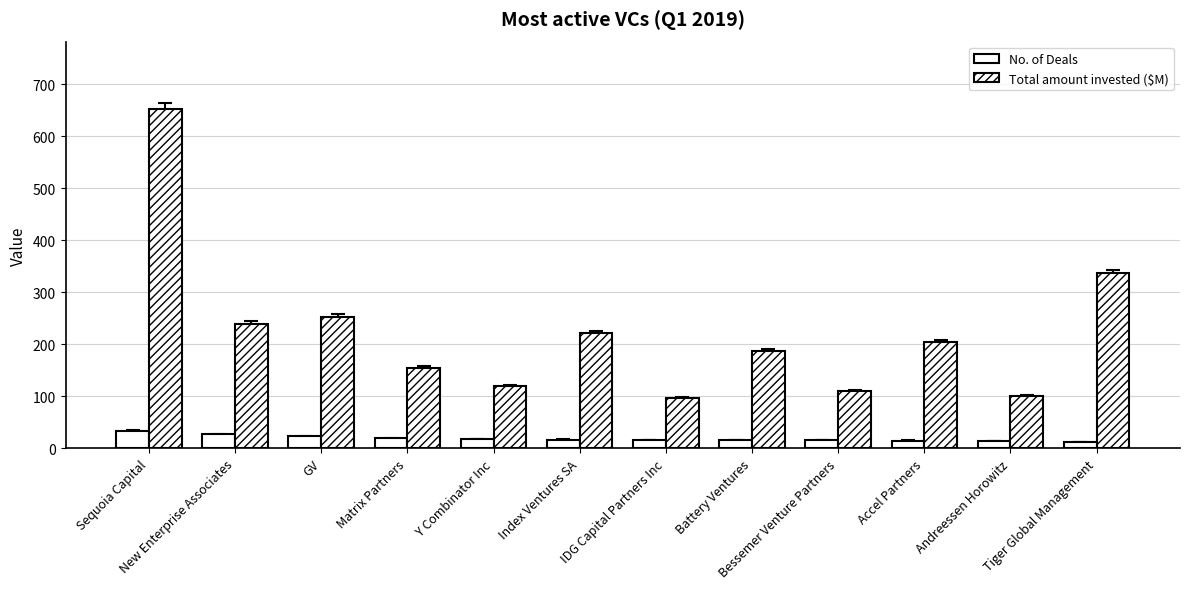

Reading right to left, transcribe all the data shown in this chart.

No. of Deals: 12.0	14.0	15.0	16.0	16.0	16.0	17.0	18.0	19.0	23.0	27.0	34.0
Total amount invested ($M): 337.1	99.8	204.1	110.3	186.5	96.0	221.2	119.5	154.9	253.0	239.9	652.0